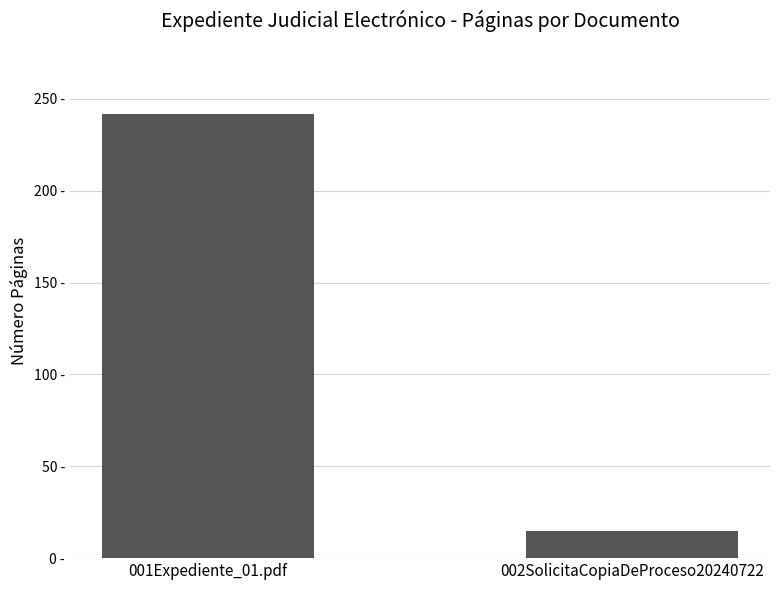

List the labels in order of value, smallest first.

002SolicitaCopiaDeProceso20240722, 001Expediente_01.pdf